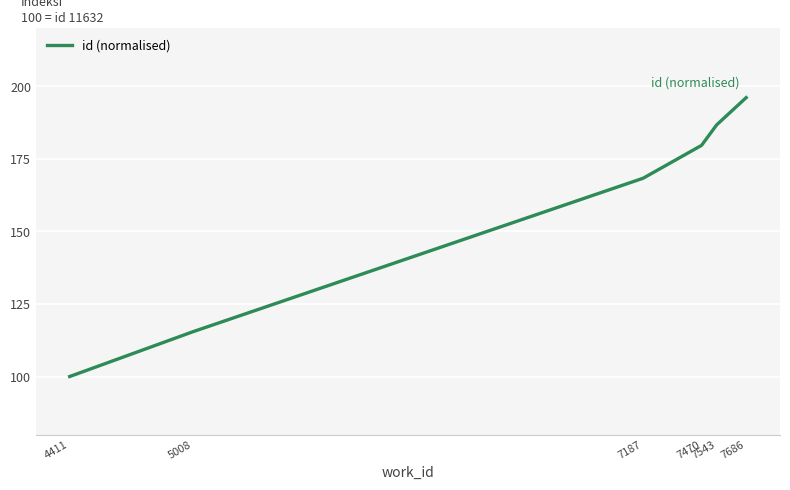

What is the sum of the values at 7187 and 4411?

268.3